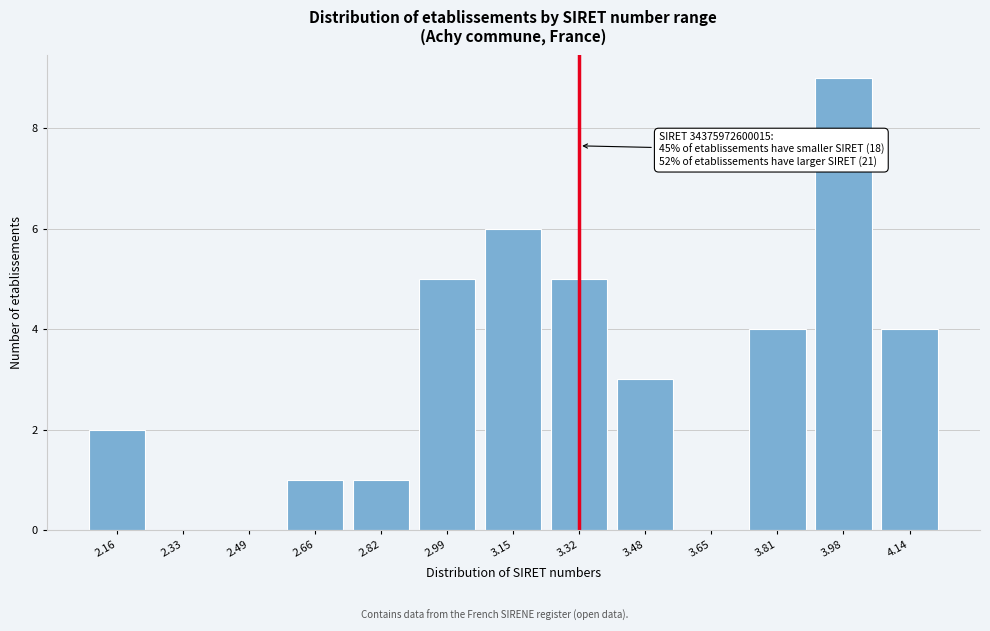

Reading left to right, list all the values displayed in this chart.

2.16=2	2.33=0	2.49=0	2.66=1	2.82=1	2.99=5	3.15=6	3.32=5	3.48=3	3.65=0	3.81=4	3.98=9	4.14=4